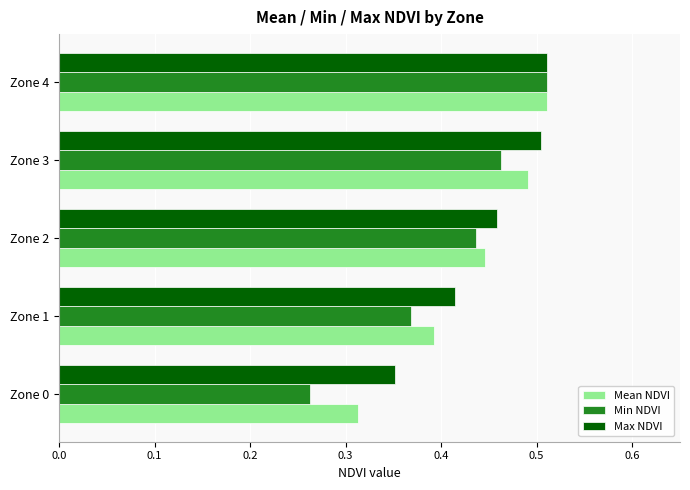

What is the sum of the Max NDVI values at Zone 3 and Zone 4?

1.0